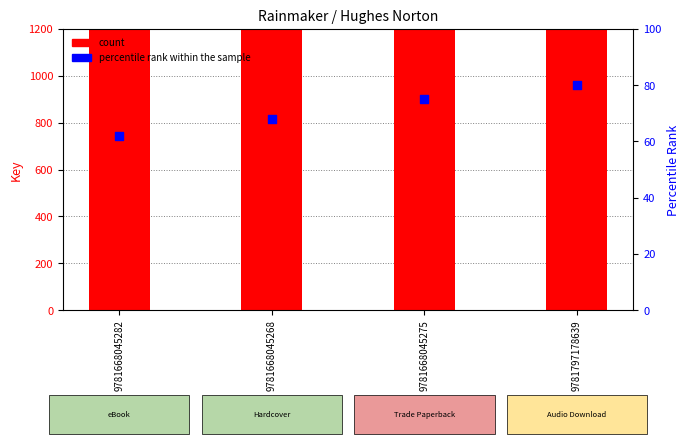

At which category is the sum across all series the highest?

9781797178639